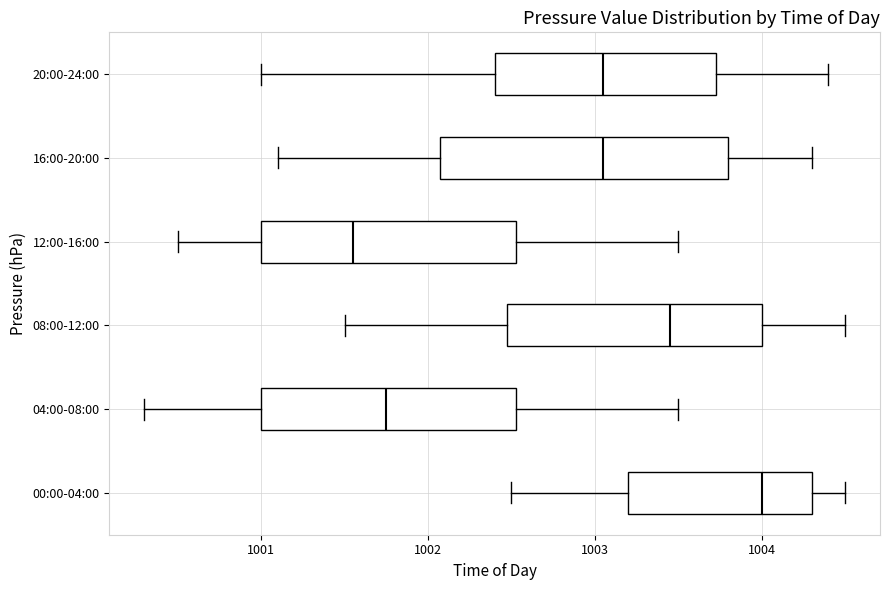

Reading bottom to top, transcribe this box plot: for each box, give where its median line is, the range the box spans, and where its two whiskers end, as read against the x-axis. The values are not printed on the chart, so give them approximately, as read against the axis.

00:00-04:00: median 1004.0, box 1003.2 to 1004.3, whiskers 1002.5 to 1004.5
04:00-08:00: median 1001.8, box 1001.0 to 1002.5, whiskers 1000.3 to 1003.5
08:00-12:00: median 1003.5, box 1002.5 to 1004.0, whiskers 1001.5 to 1004.5
12:00-16:00: median 1001.6, box 1001.0 to 1002.5, whiskers 1000.5 to 1003.5
16:00-20:00: median 1003.1, box 1002.1 to 1003.8, whiskers 1001.1 to 1004.3
20:00-24:00: median 1003.1, box 1002.4 to 1003.7, whiskers 1001.0 to 1004.4